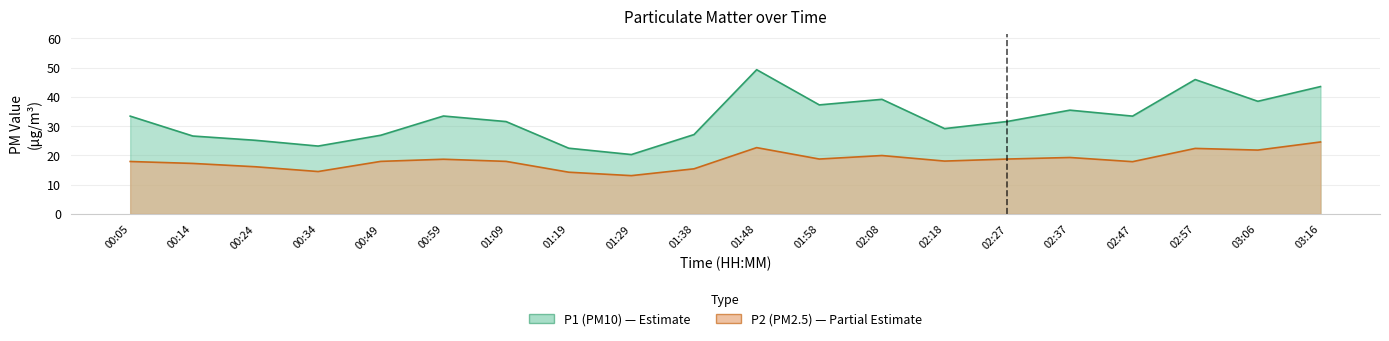

Rank the series by their average value, from lowest to highest.

P2, P1